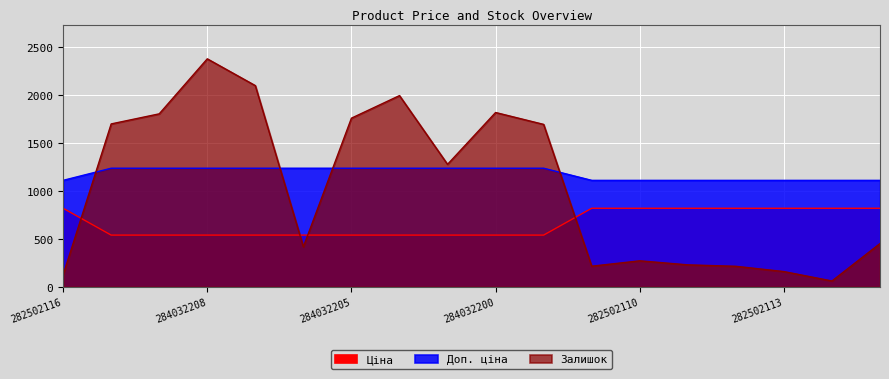

Rank the series at 284032200 from lowest to highest value.

Ціна, Доп. ціна, Залишок